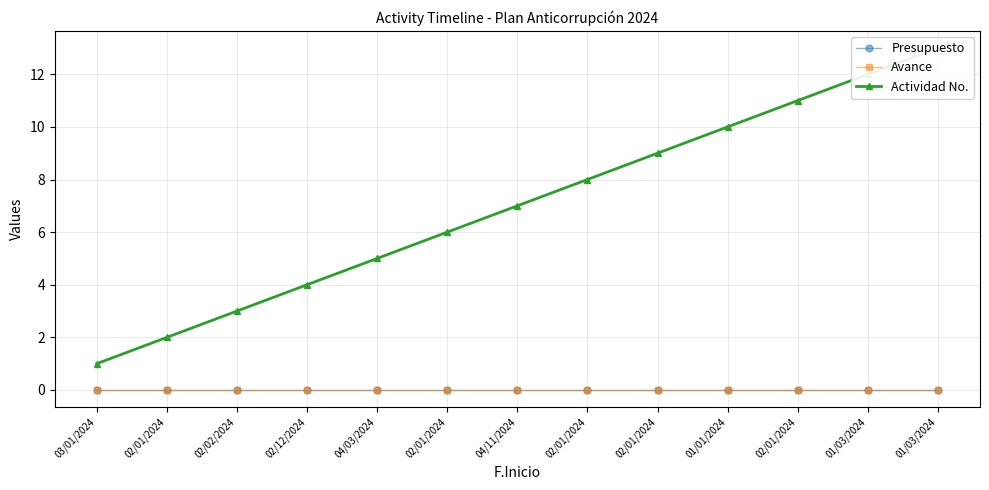

What is the spread (max minus min) of values at 04/03/2024?

5